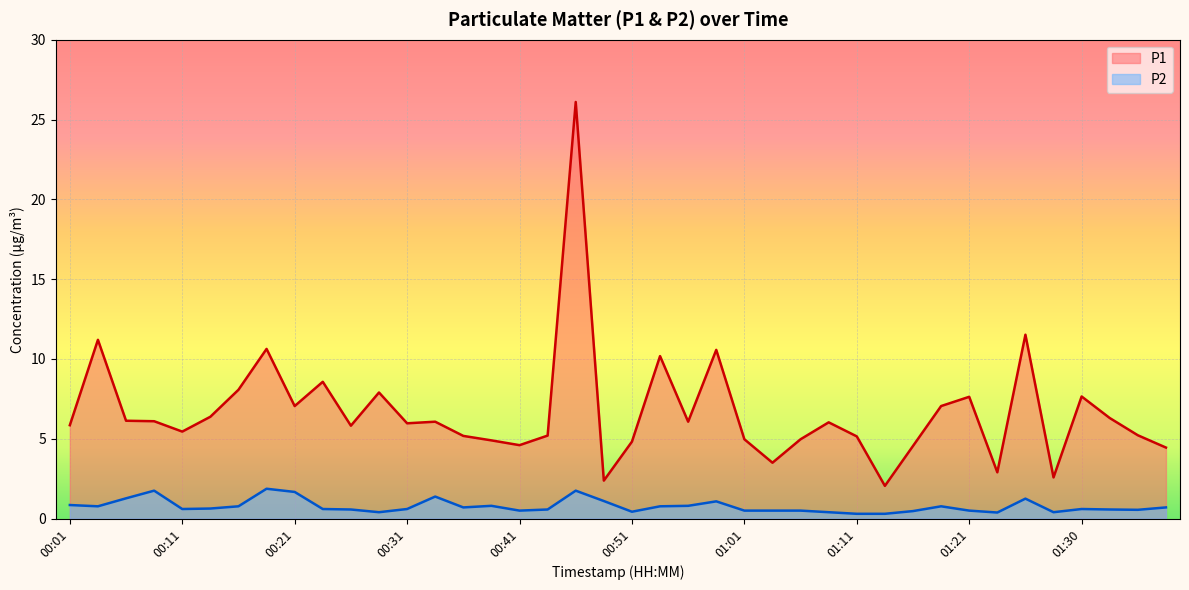

What is the value of the P1 point at the 18th from the left?

5.2